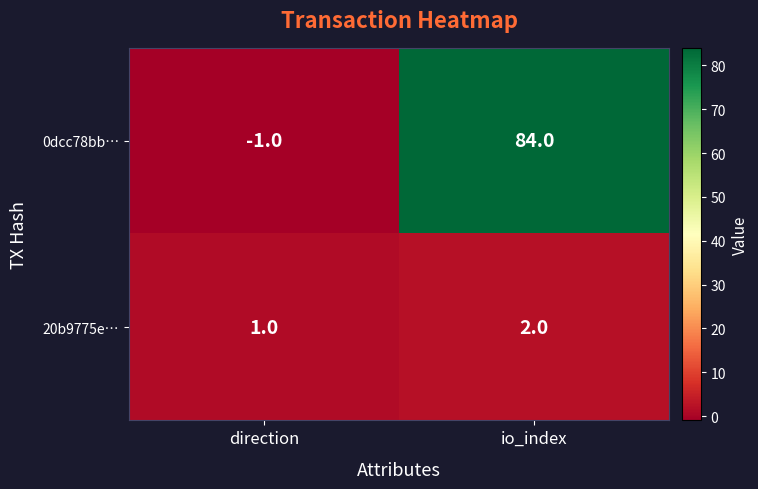

Which label corresponds to the largest value in the chart?

io_index